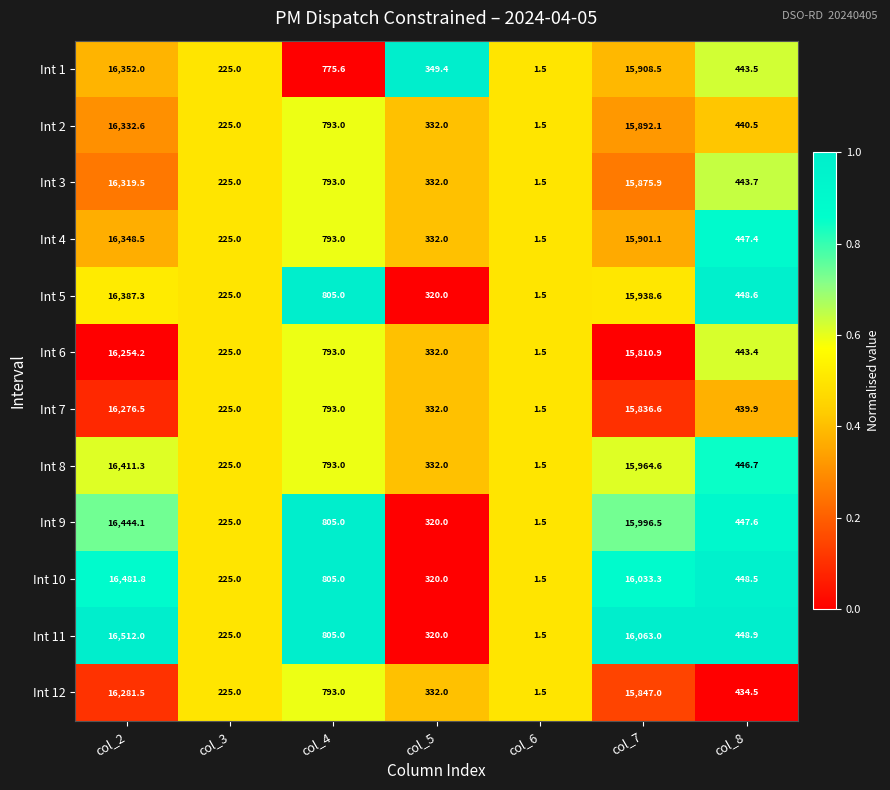

Which label corresponds to the largest value in the chart?

col_2